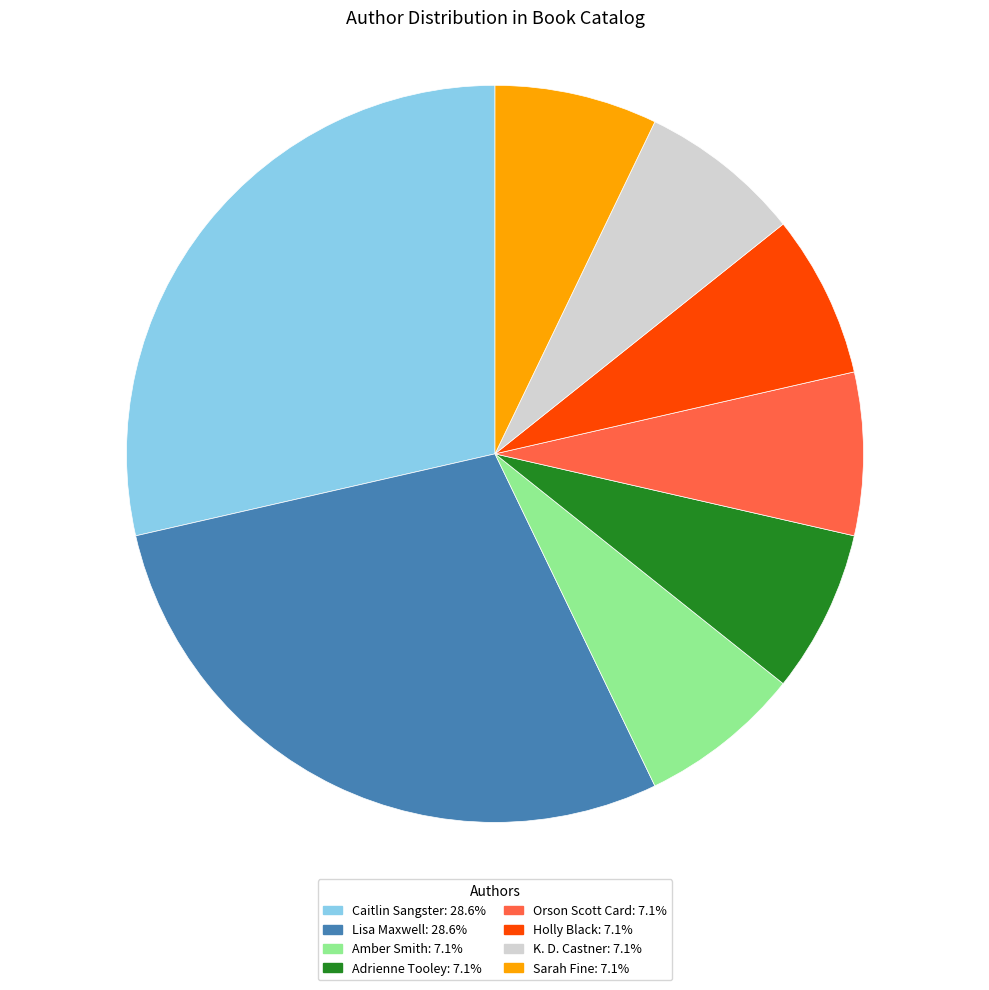

Is there a majority slice in this chart?

No